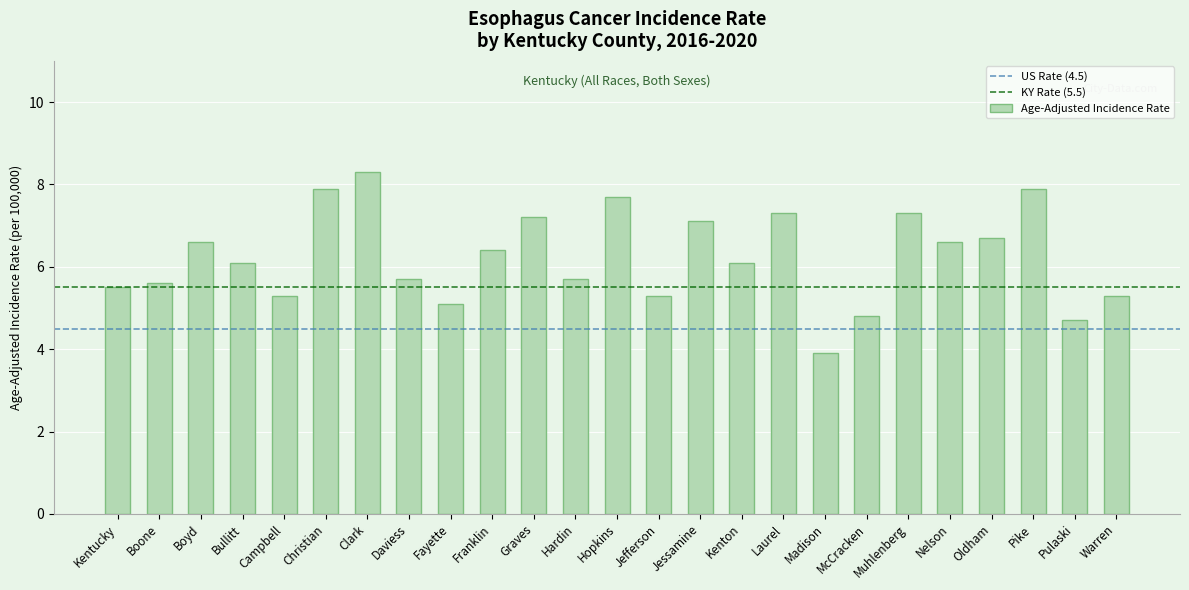

Approximately how many times larger is the value at Kenton compared to McCracken?

1.3